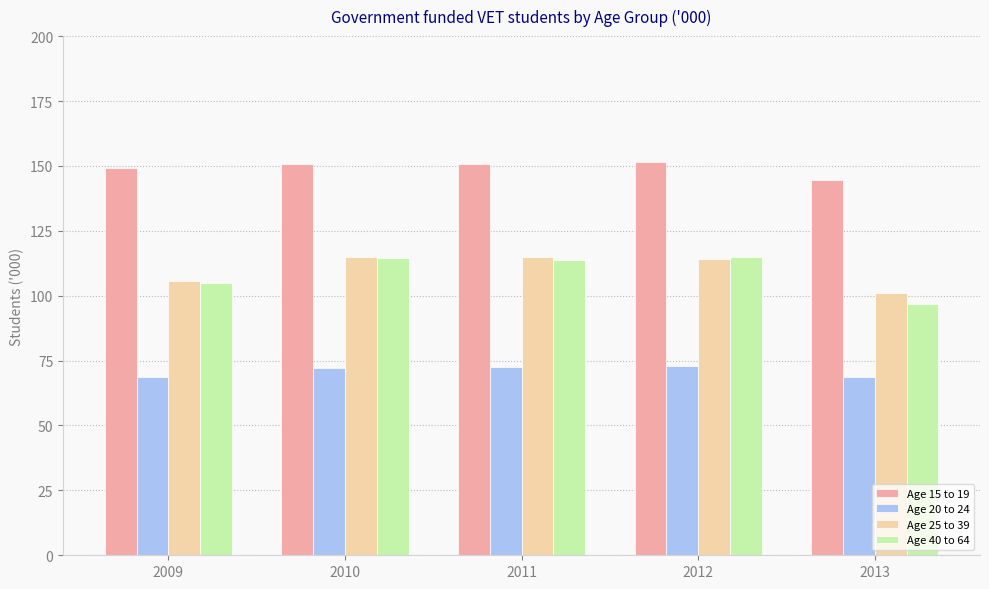

Which series changed the most between 2010 and 2013?

Age 40 to 64